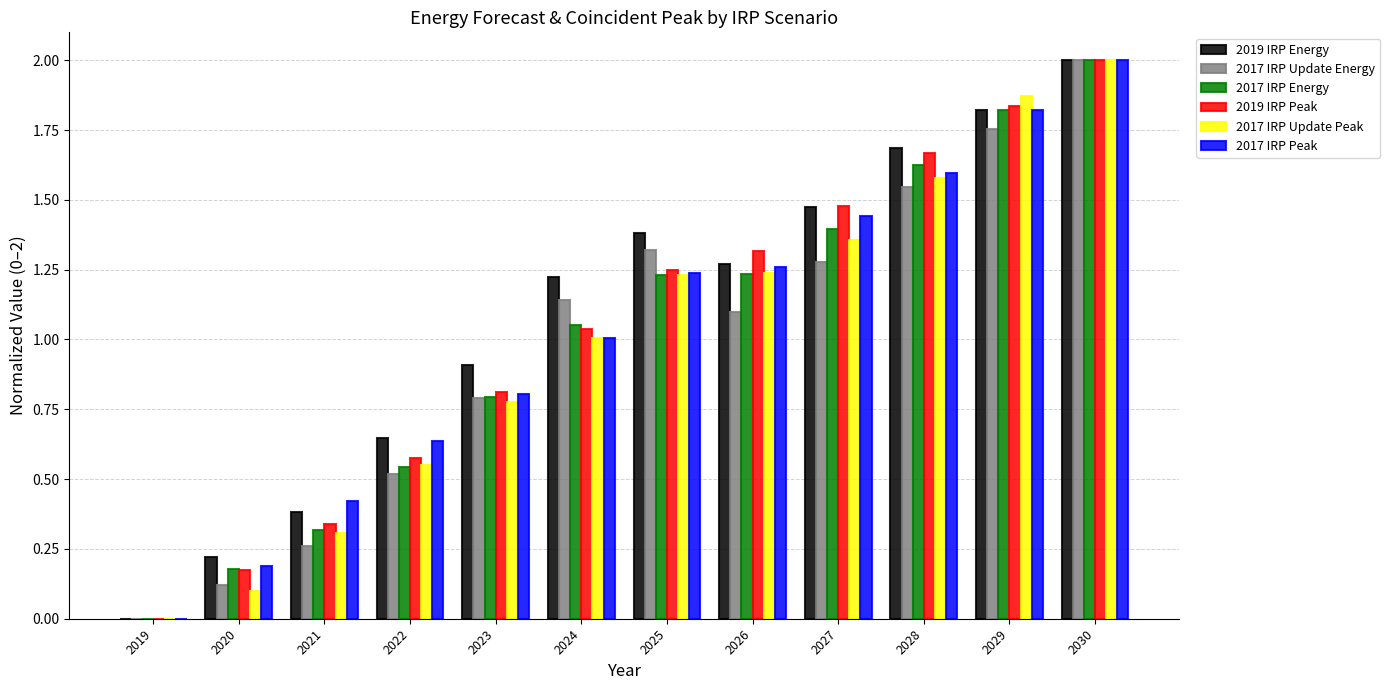

Is it true that 2017 IRP Peak equals 0.6 at 2024?

False